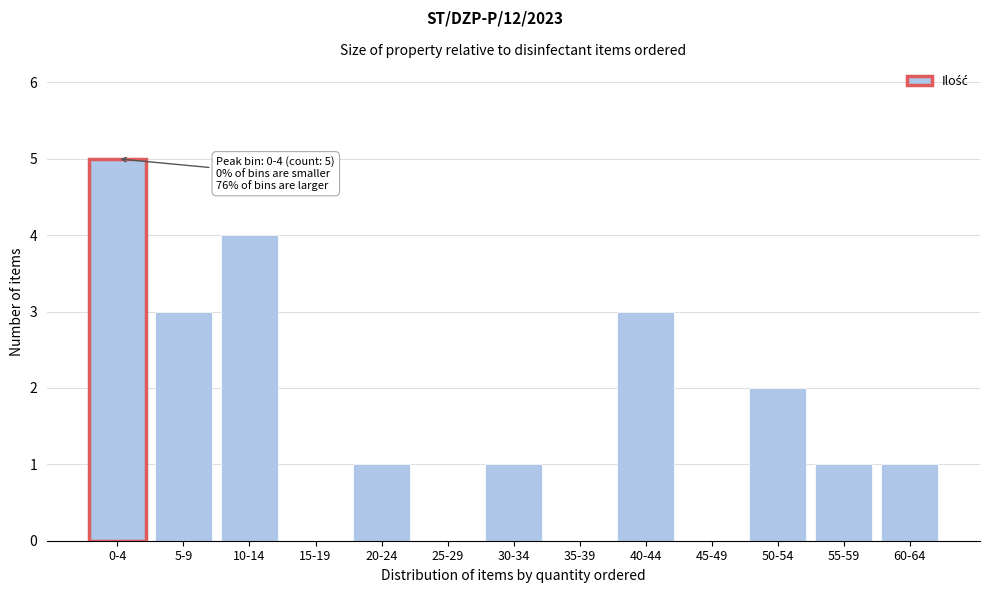

Reading left to right, extract all data points from this chart.

0-4=5	5-9=3	10-14=4	15-19=0	20-24=1	25-29=0	30-34=1	35-39=0	40-44=3	45-49=0	50-54=2	55-59=1	60-64=1